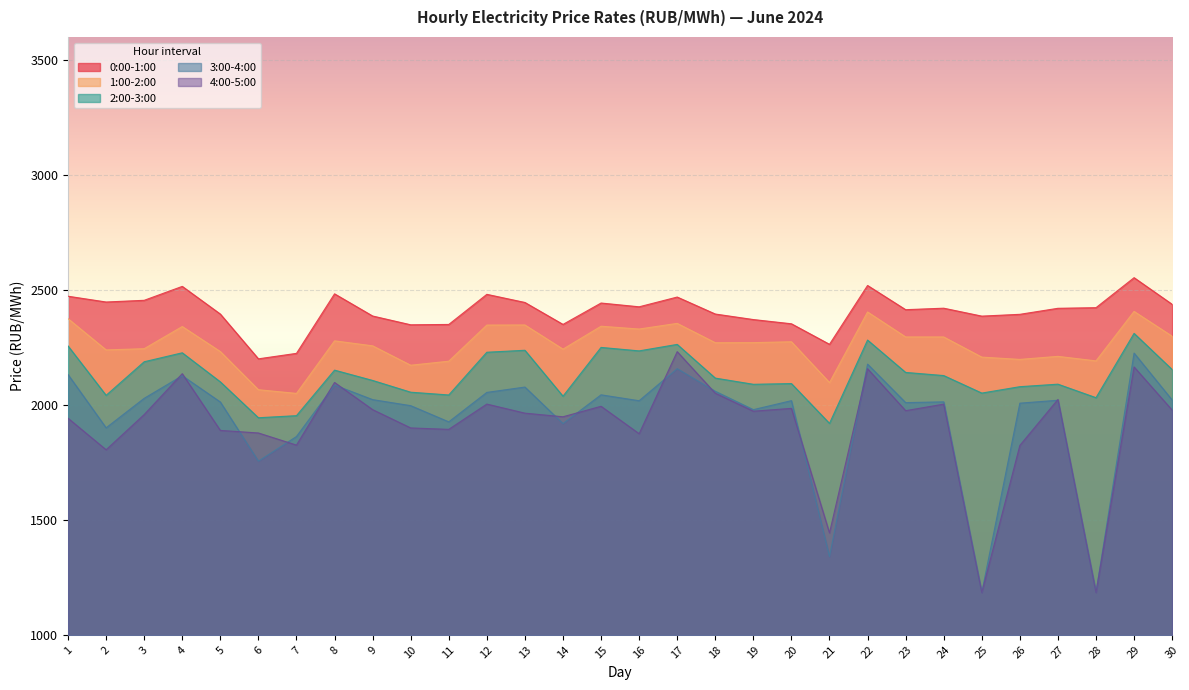

Does the chart display data point markers on the line(s)?

No